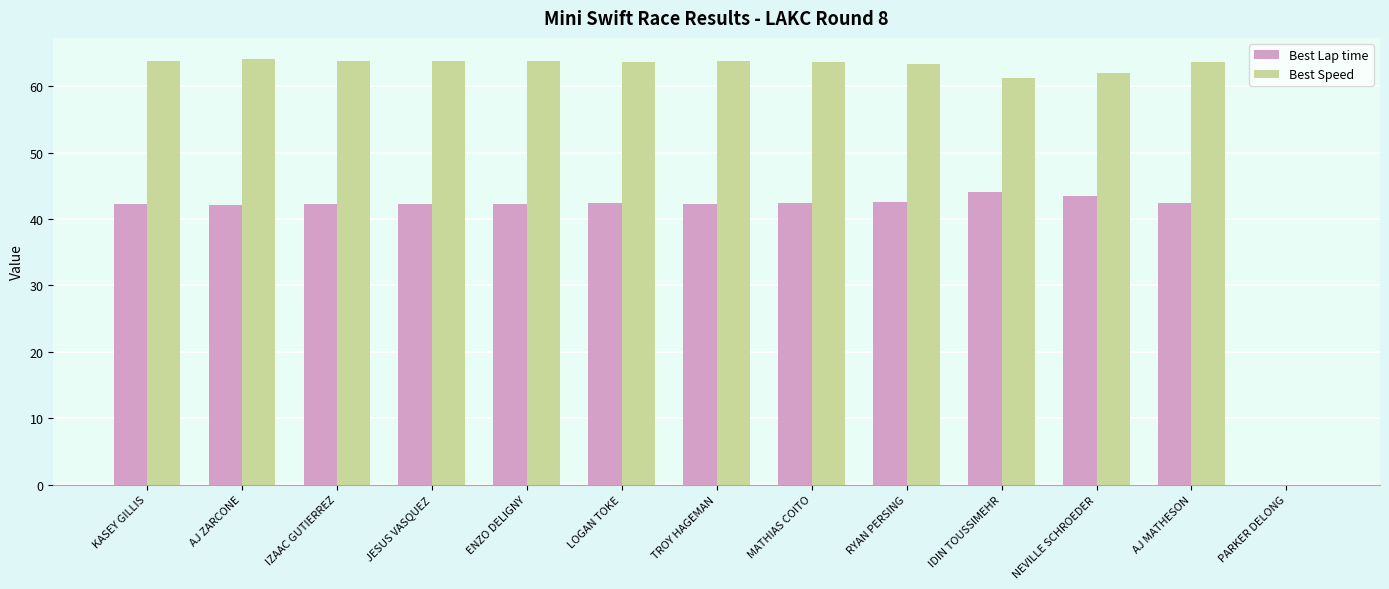

Is the value of Best Speed at LOGAN TOKE greater than the value of Best Lap time at NEVILLE SCHROEDER?

Yes